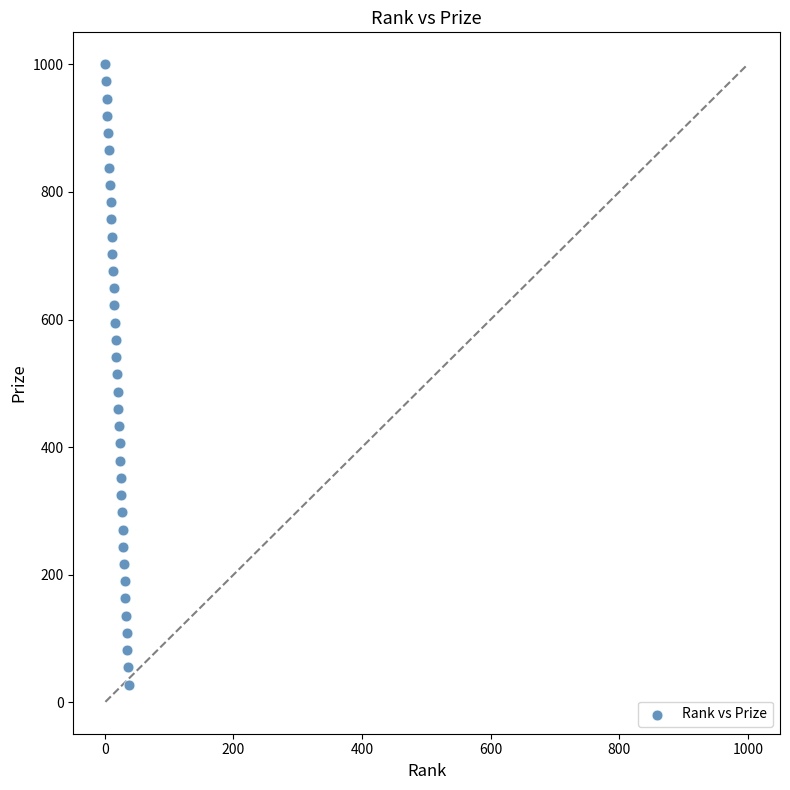

What is the range of Y values (max minus min)?

972